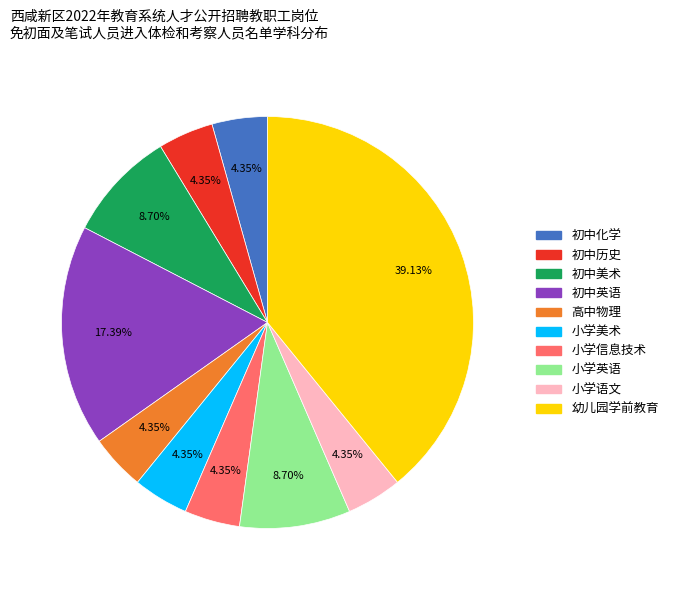

Count the number of slices in the pie.

10